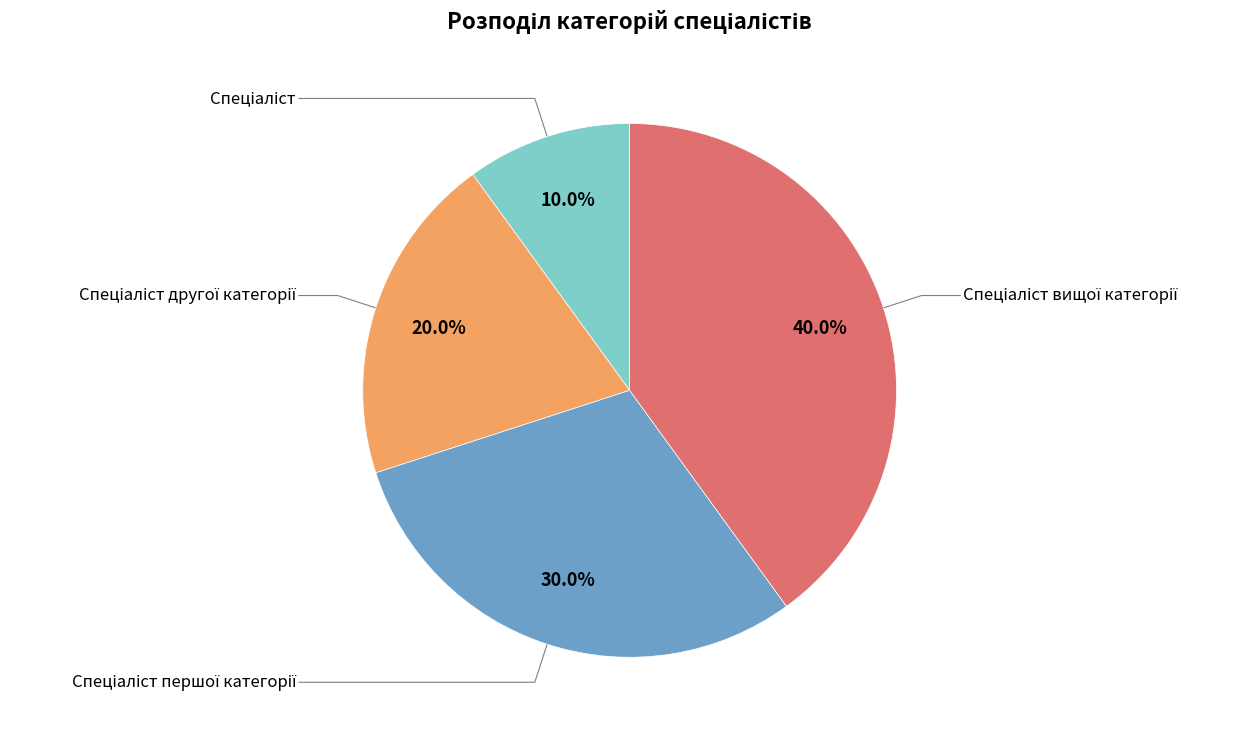

Is there a majority slice in this chart?

No